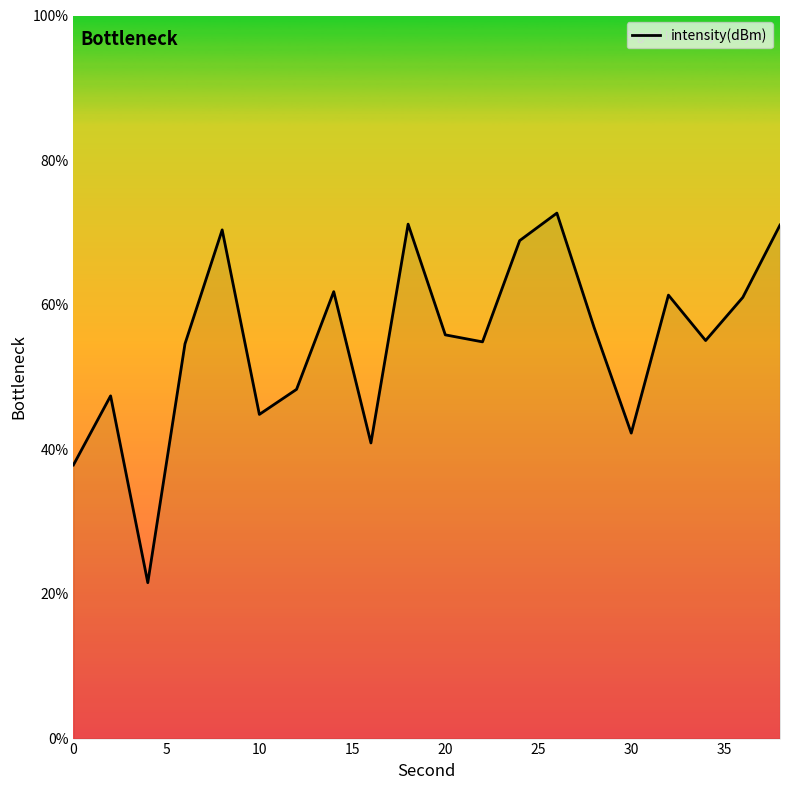

What is the greatest value displayed?

72.7